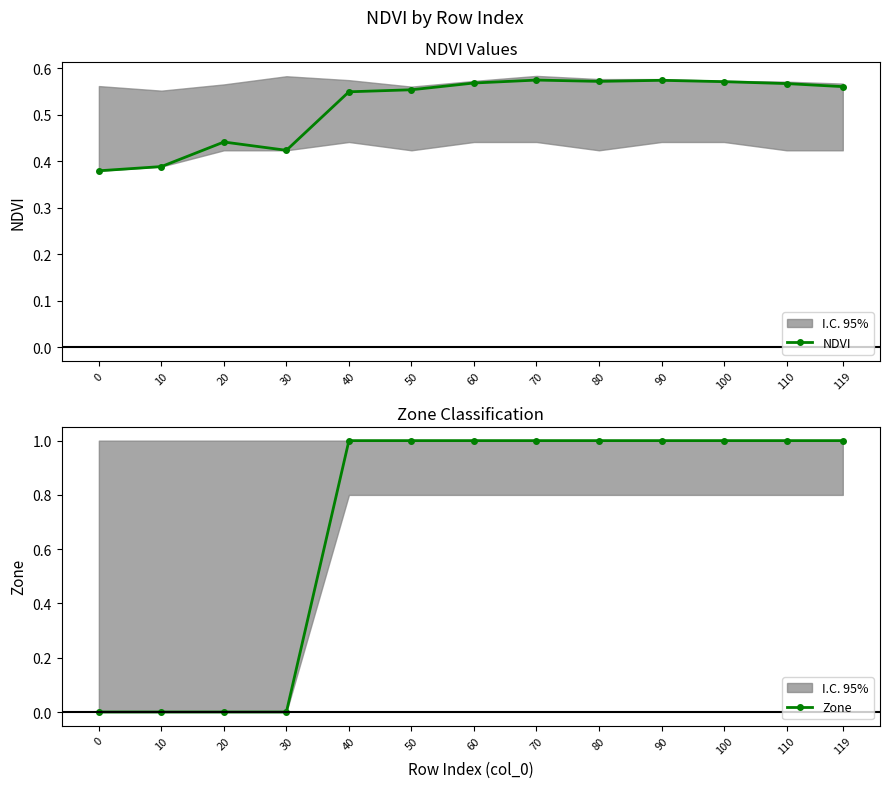

List the labels in order of Zone value, smallest first.

0, 10, 20, 30, 40, 50, 60, 70, 80, 90, 100, 110, 119